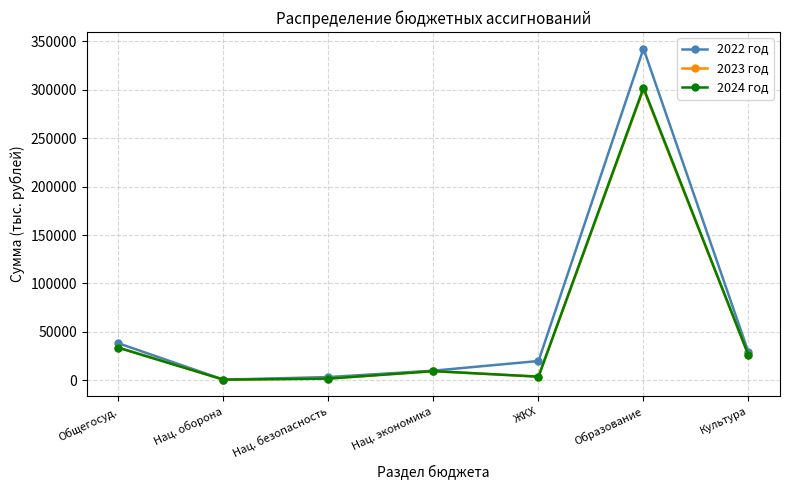

What is the maximum value for 2022 год?

342201.0